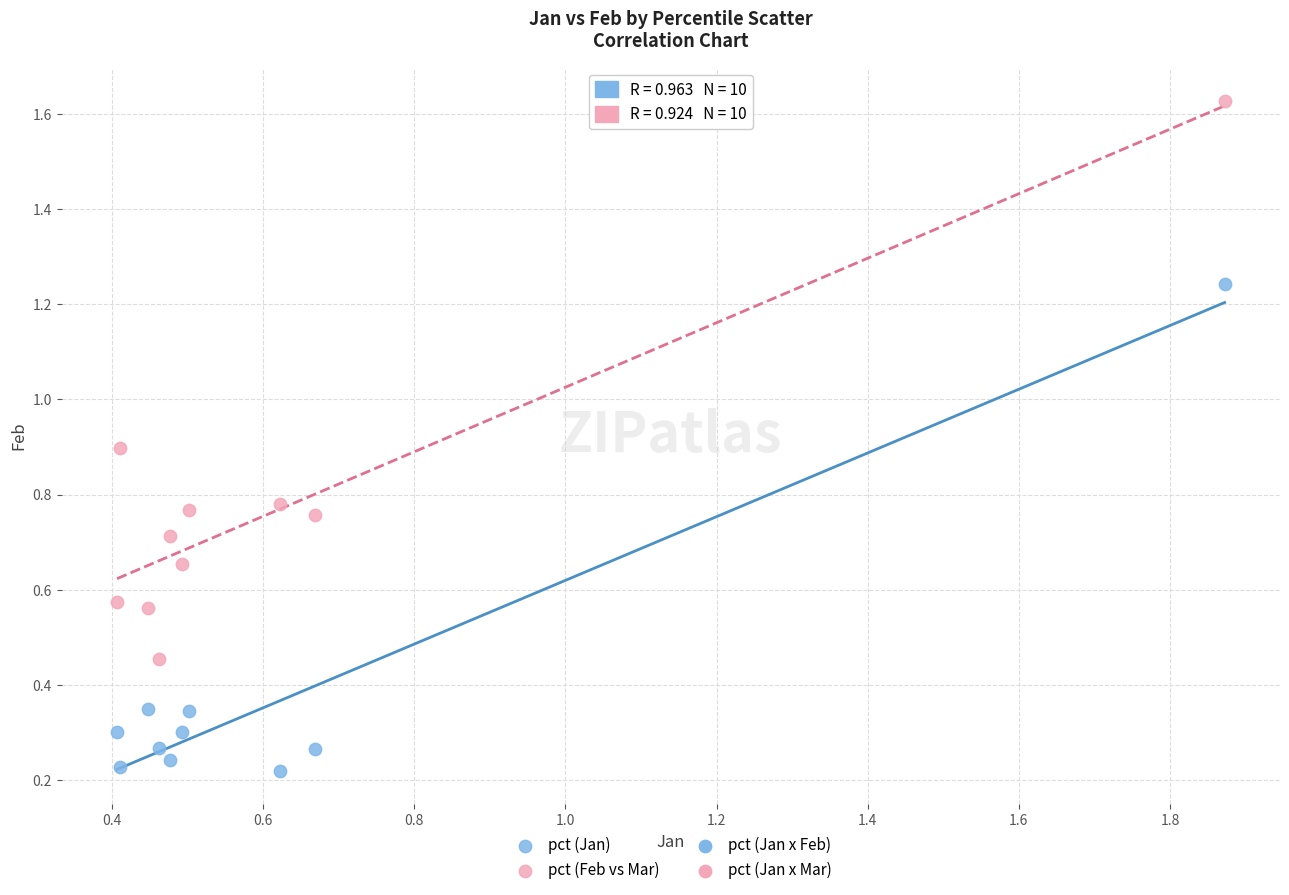

In the pct (Feb vs Mar) series, what Y value is closest to 1?

0.9